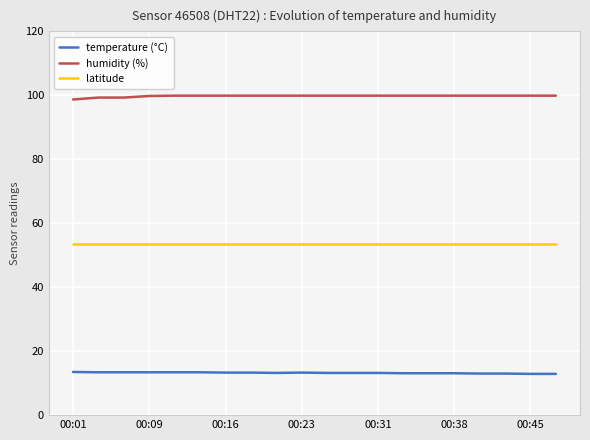

What is the sum of all temperature (°C) values?

264.3